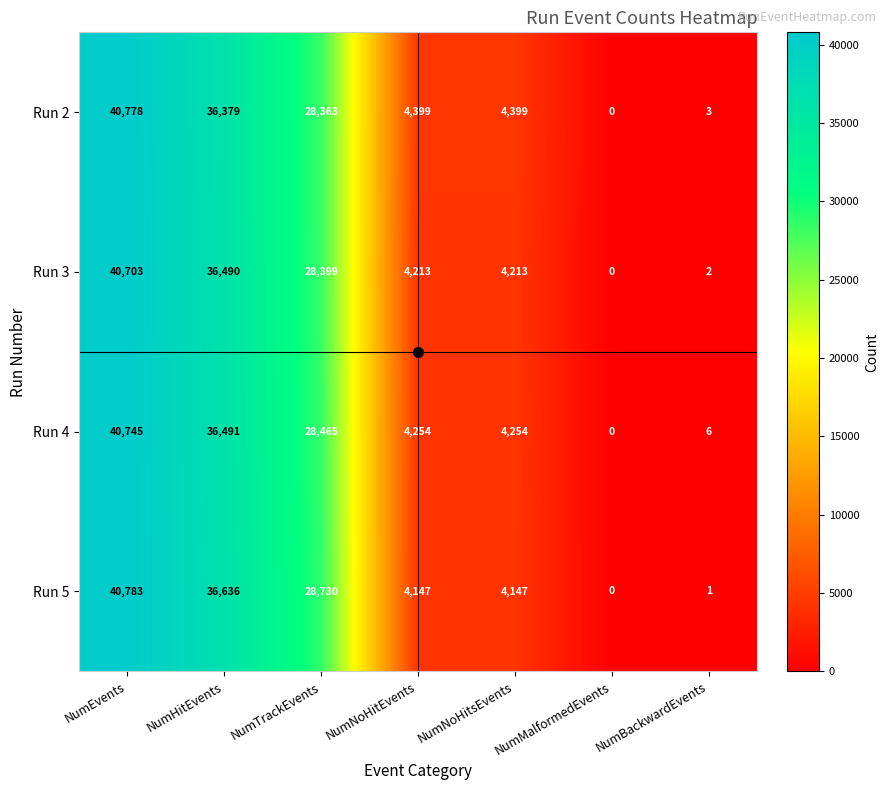

Which series has the largest total across all categories?

Run 5